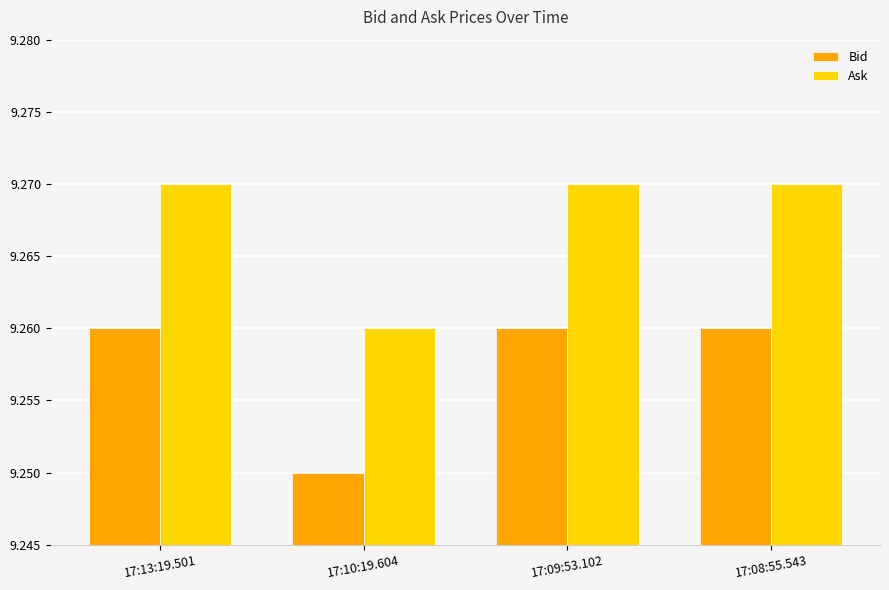

Are the bars grouped side by side (vs. stacked)?

Yes